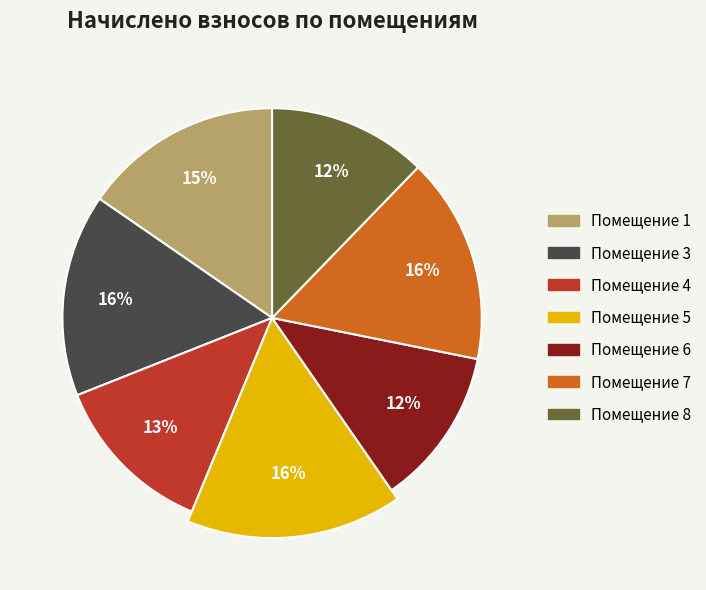

Is it true that 1 is 15% of the pie?

True